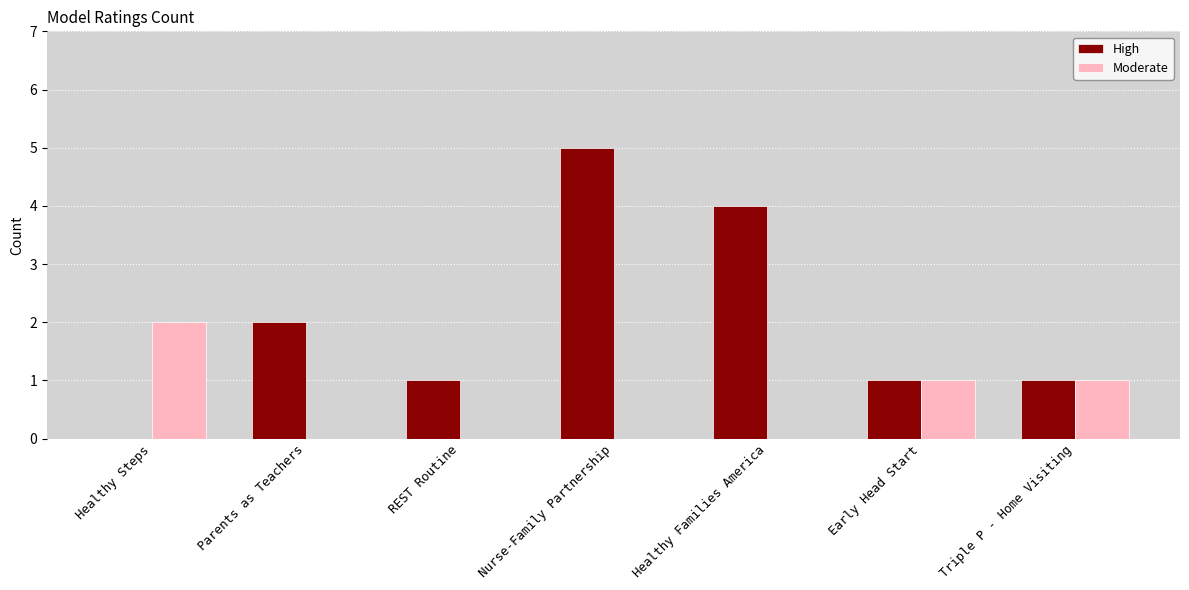

Between Parents as Teachers and Healthy Families America, which series saw the biggest shift?

High